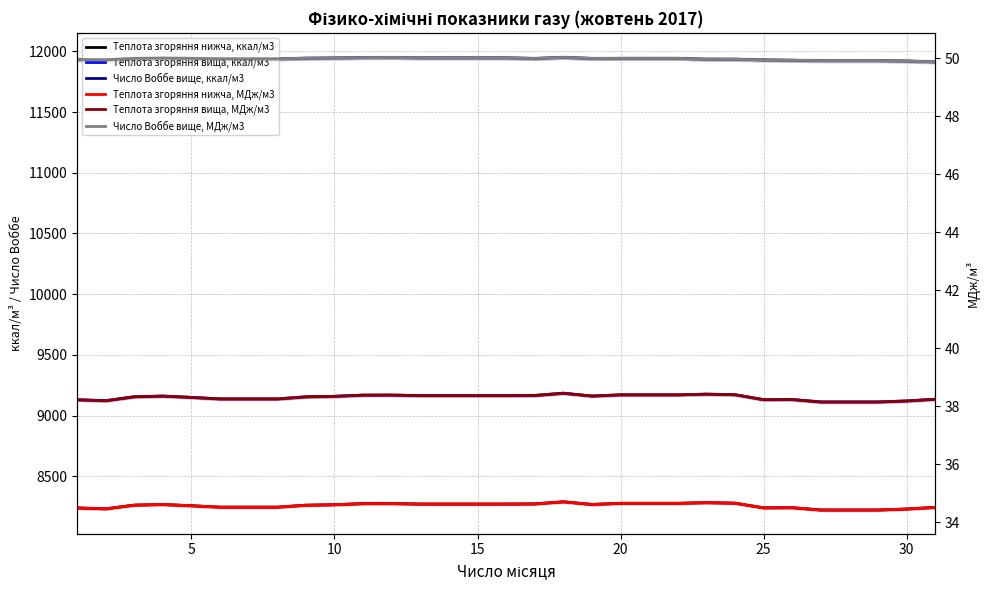

How many distinct data groups are displayed?

6